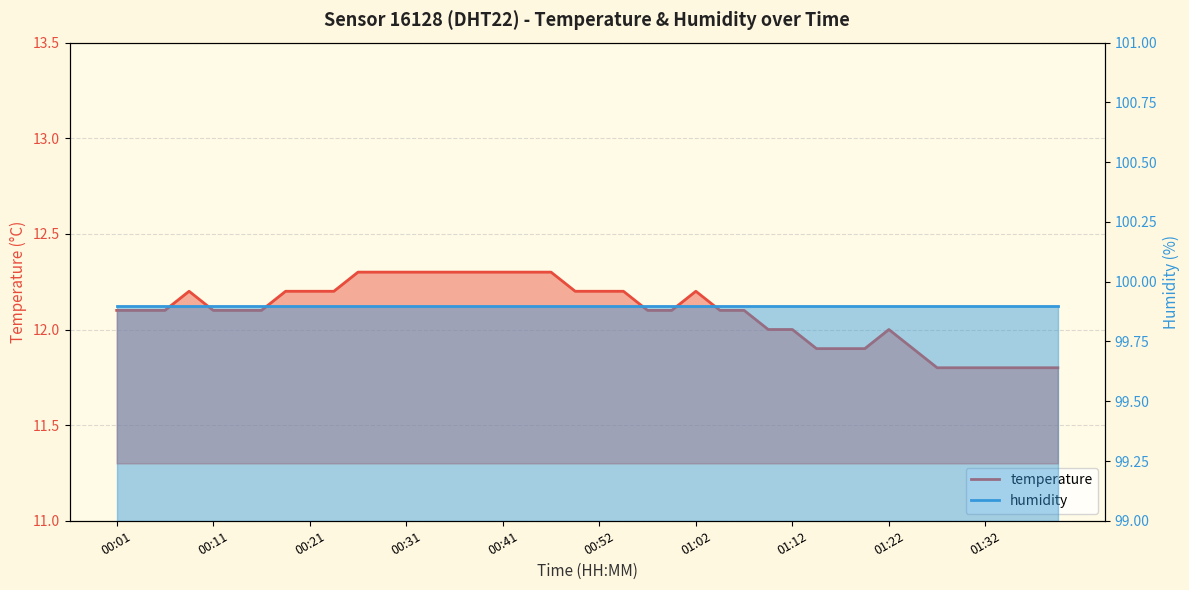

Reading left to right, list all the values displayed in this chart.

12.1	12.1	12.1	12.2	12.1	12.1	12.1	12.2	12.2	12.2	12.3	12.3	12.3	12.3	12.3	12.3	12.3	12.3	12.3	12.2	12.2	12.2	12.1	12.1	12.2	12.1	12.1	12.0	12.0	11.9	11.9	11.9	12.0	11.9	11.8	11.8	11.8	11.8	11.8	11.8